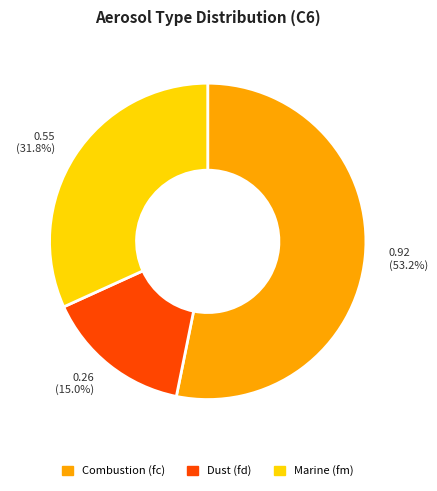

Between Marine (fm) and Dust (fd), which is larger?

Marine (fm)